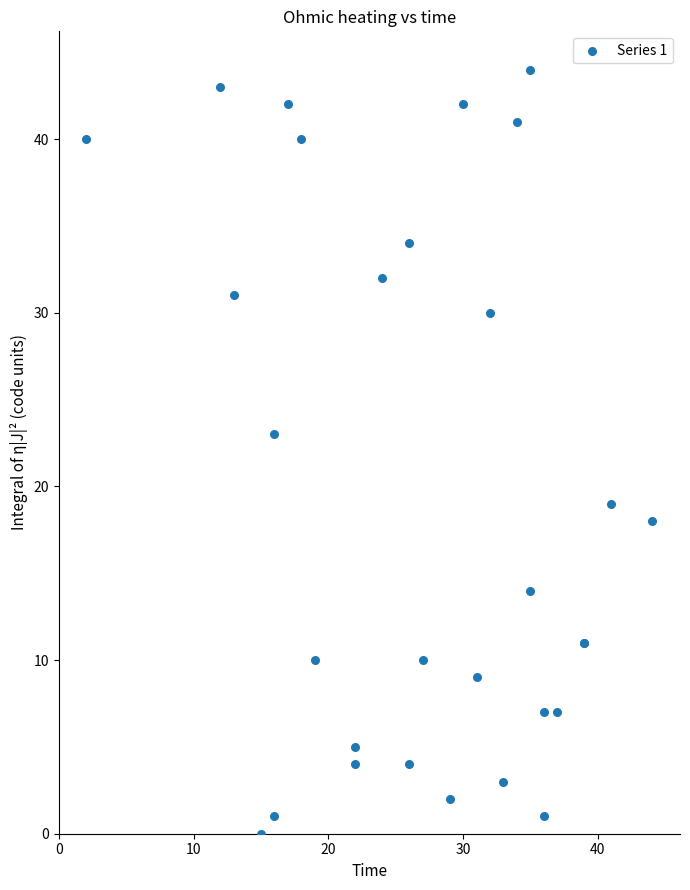

What Y value in the scatter plot is closest to 22?

23